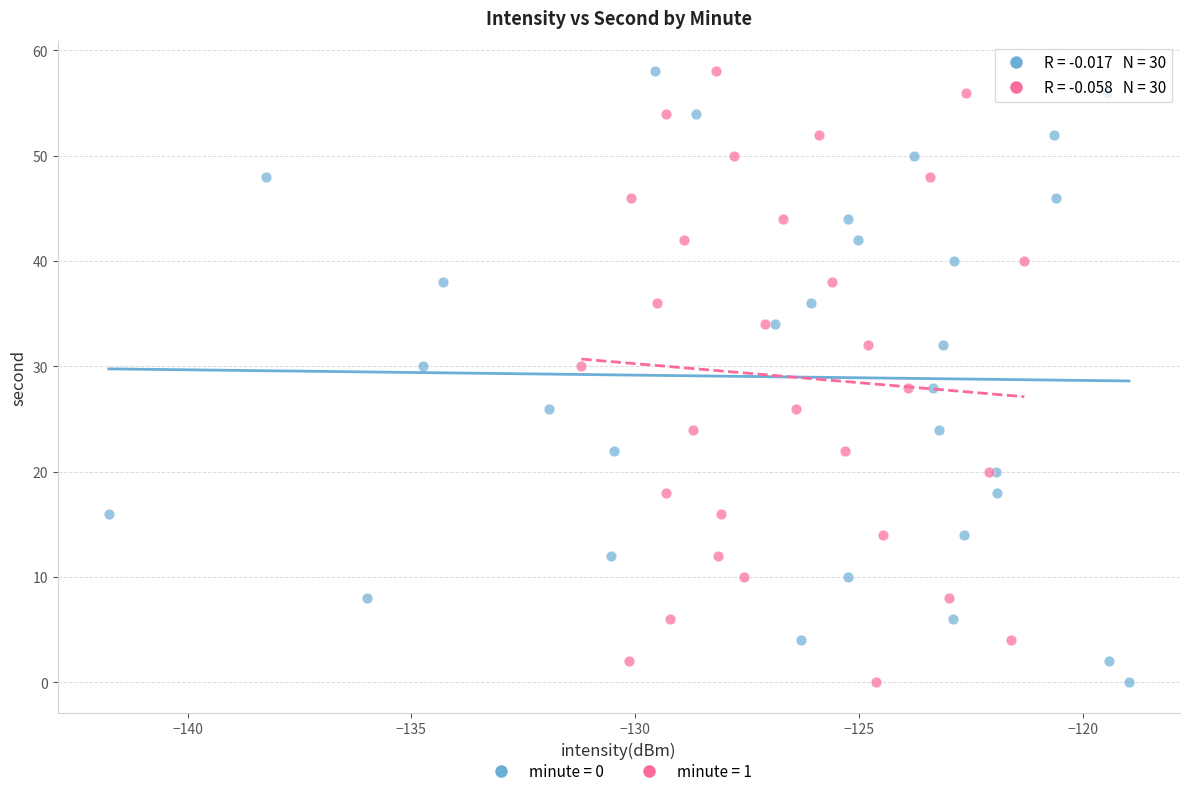

What are all the series names shown in the legend?

minute = 0, minute = 1